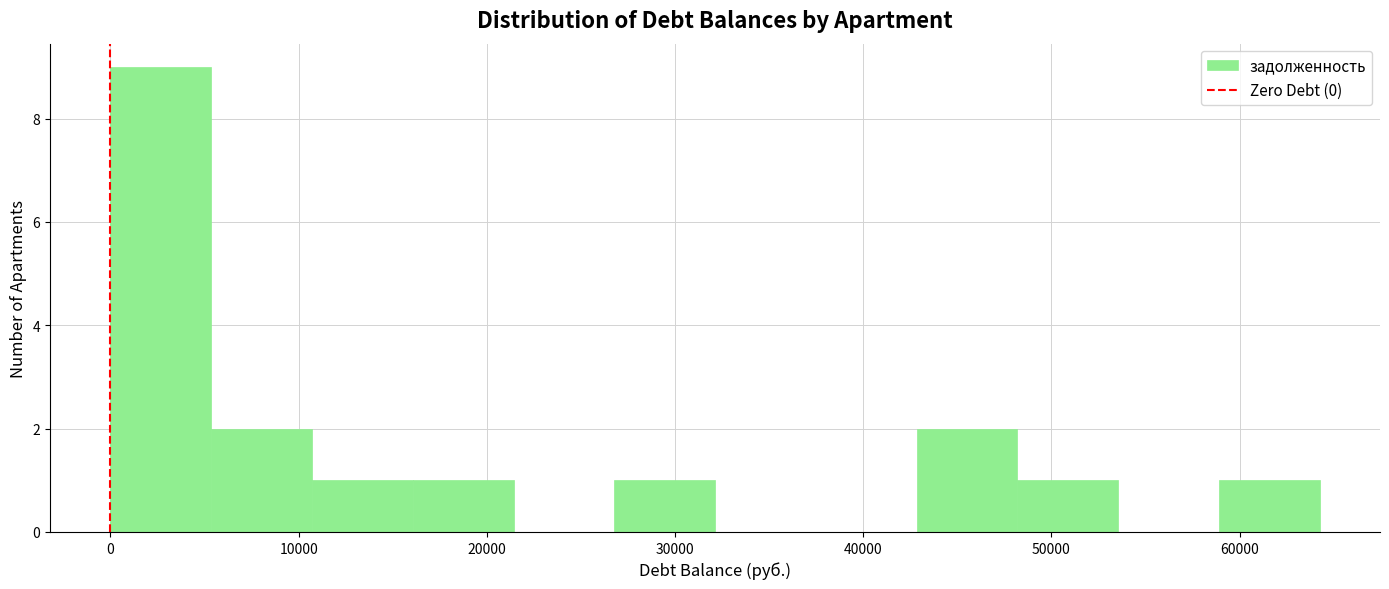

What is the height of the bar covering 11000 to 16000 on the x-axis? Neither the bar edges nor the heights are printed on the chart, so give them approximately, as read against the axes.

1